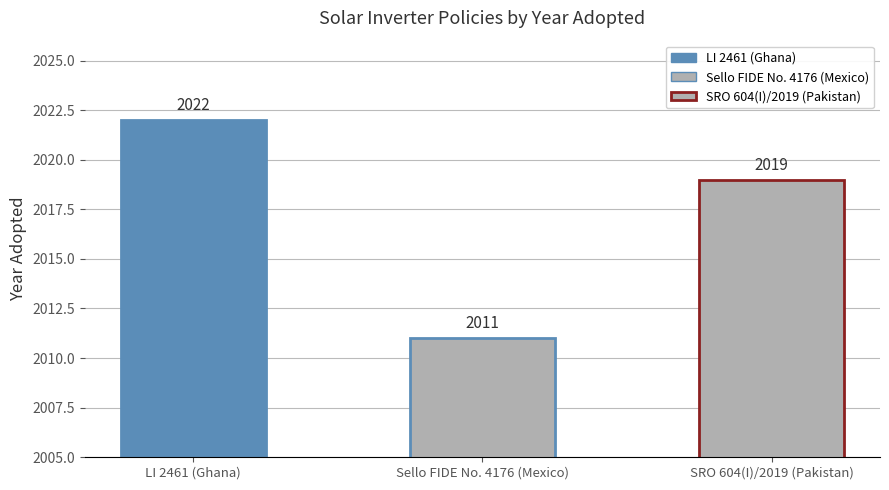

The value at SRO 604(I)/2019 (Pakistan) is 3027. True or false?

False